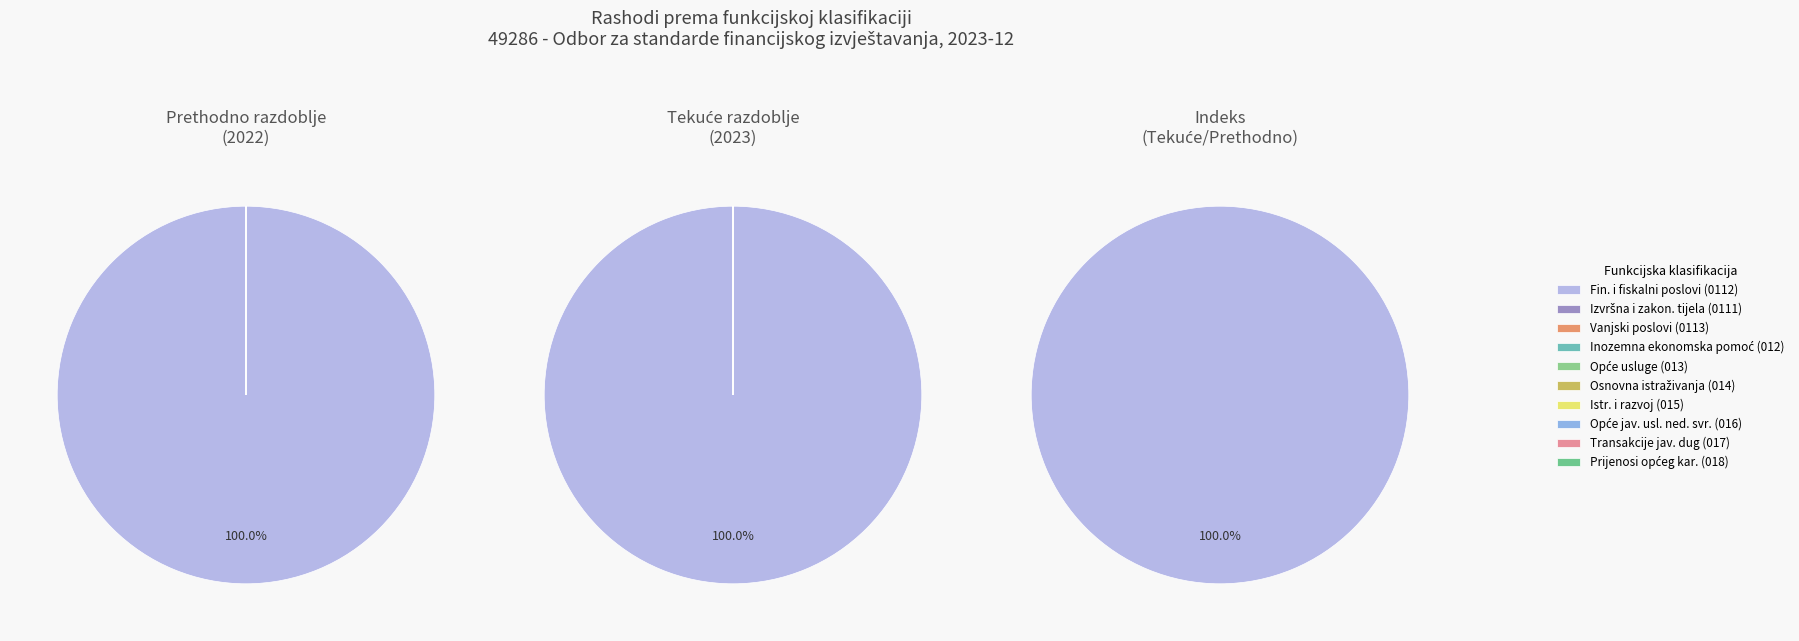

Count the number of slices in the pie.

10